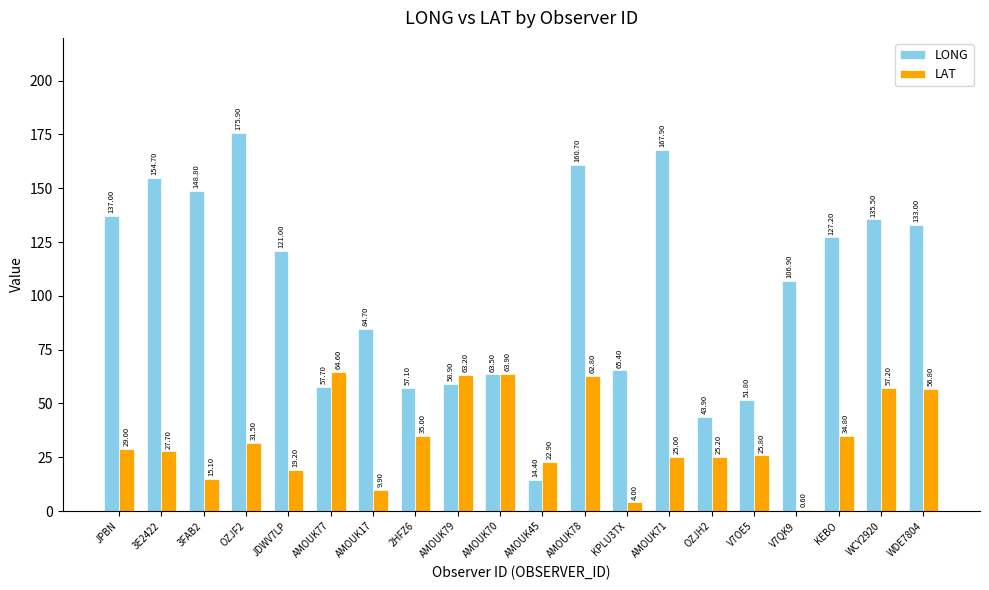

Reading left to right, extract all data points from this chart.

LONG: 137.0	154.7	148.8	175.9	121.0	57.7	84.7	57.1	58.9	63.5	14.4	160.7	65.4	167.9	43.9	51.8	106.9	127.2	135.5	133.0
LAT: 29.0	27.7	15.1	31.5	19.2	64.6	9.9	35.0	63.2	63.9	22.9	62.8	4.0	25.0	25.2	25.8	0.6	34.8	57.2	56.8